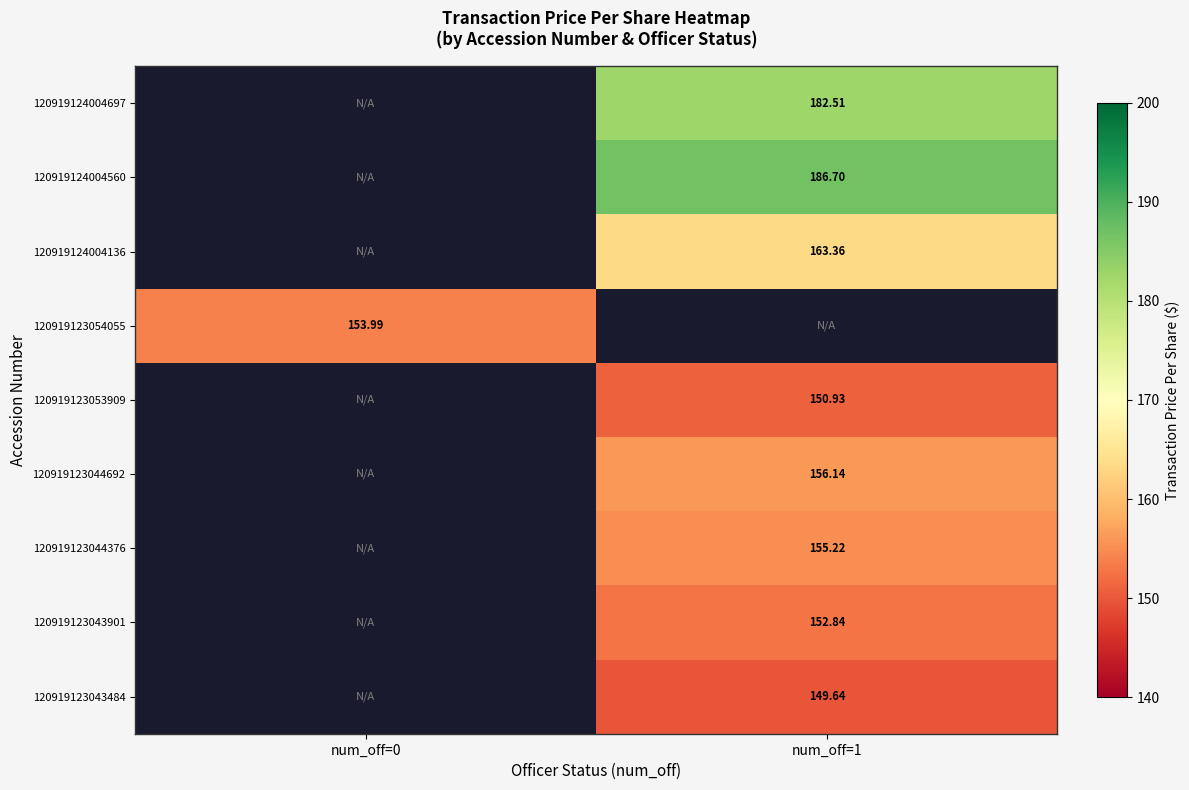

How many categories are shown in the chart?

2